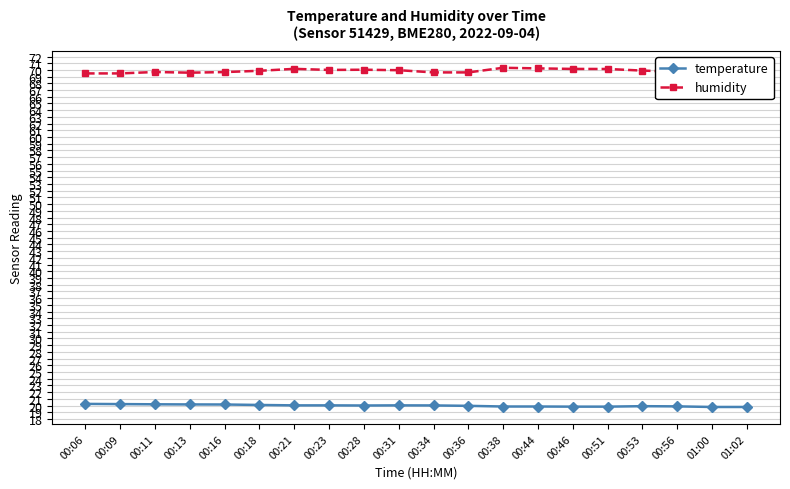

What is the value of the humidity point at the 17th from the left?

69.9